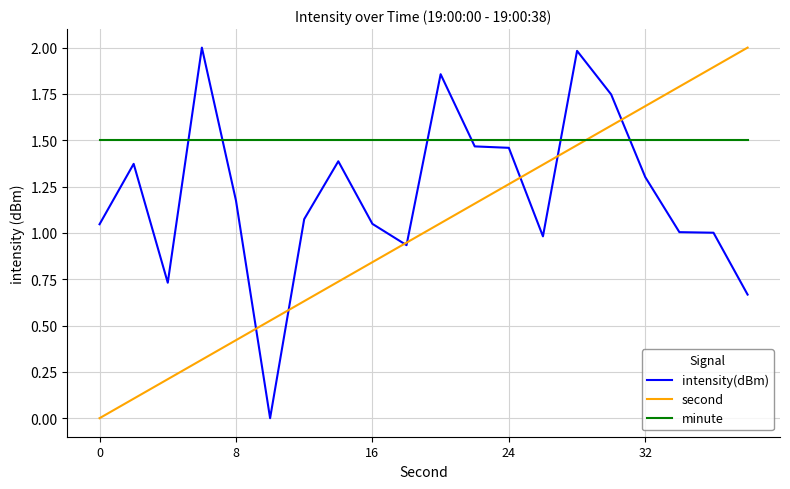

List the series in order of their overall mean, highest first.

minute, intensity(dBm), second